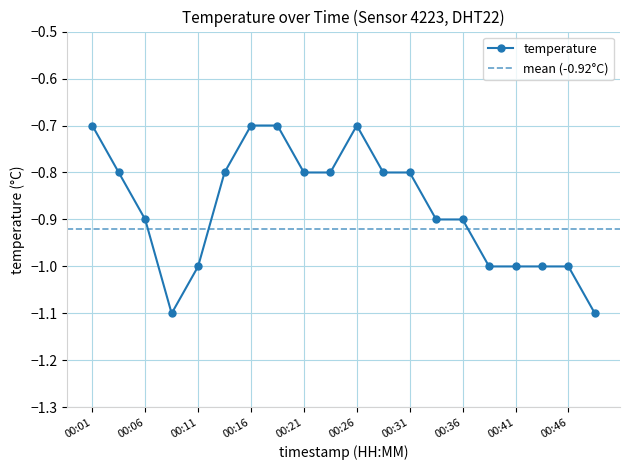

At which label is the value closest to 0?

00:01